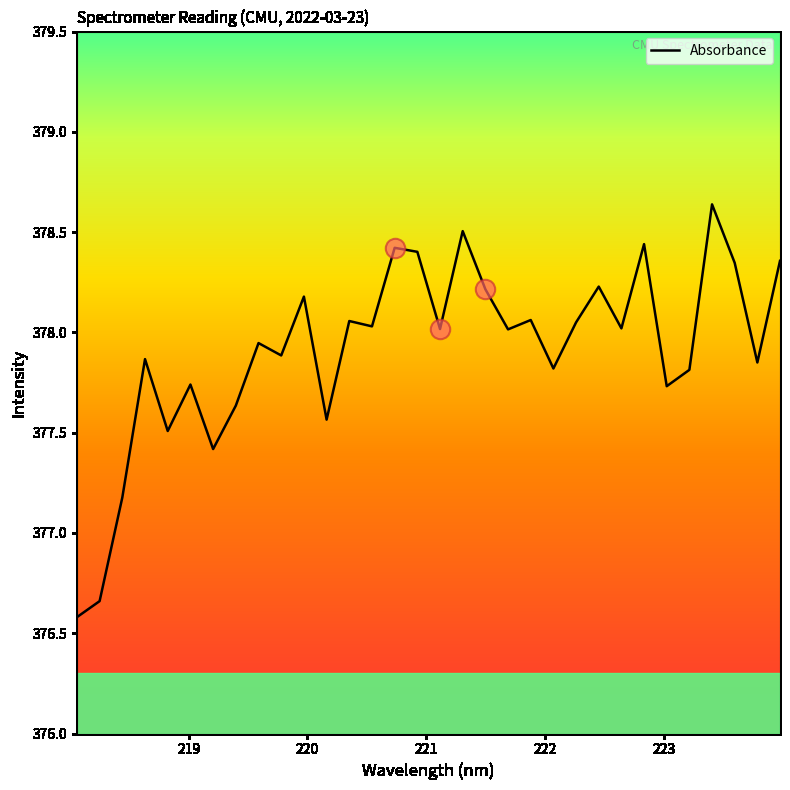

What is the smallest value displayed?

376.6